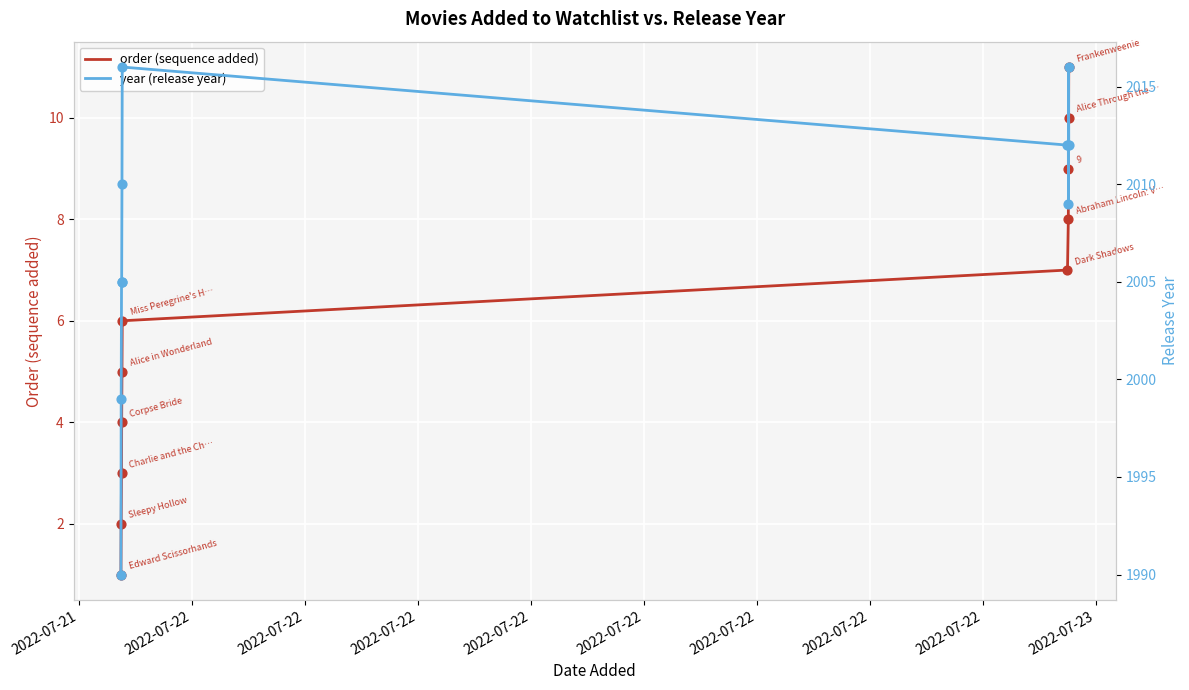

Which series has the largest Y range (max minus min)?

year (release year)